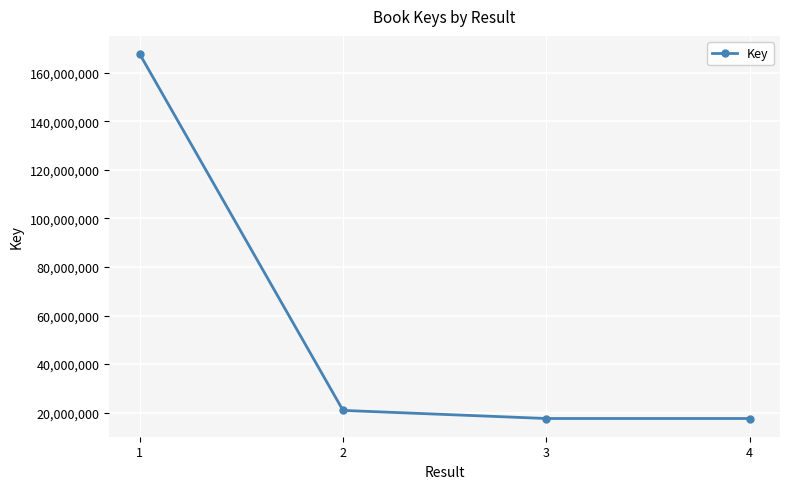

The chart shows a value of 12056593 at 3. True or false?

False